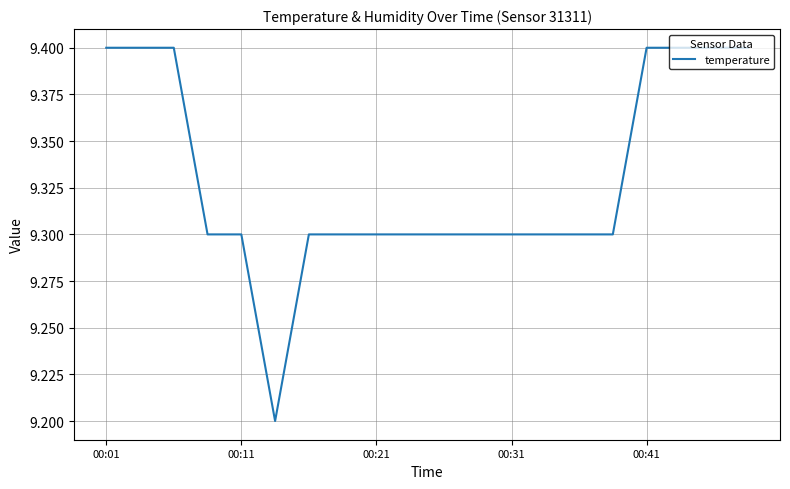

Reading right to left, extract all data points from this chart.

9.4	9.4	9.4	9.4	9.3	9.3	9.3	9.3	9.3	9.3	9.3	9.3	9.3	9.3	9.2	9.3	9.3	9.4	9.4	9.4